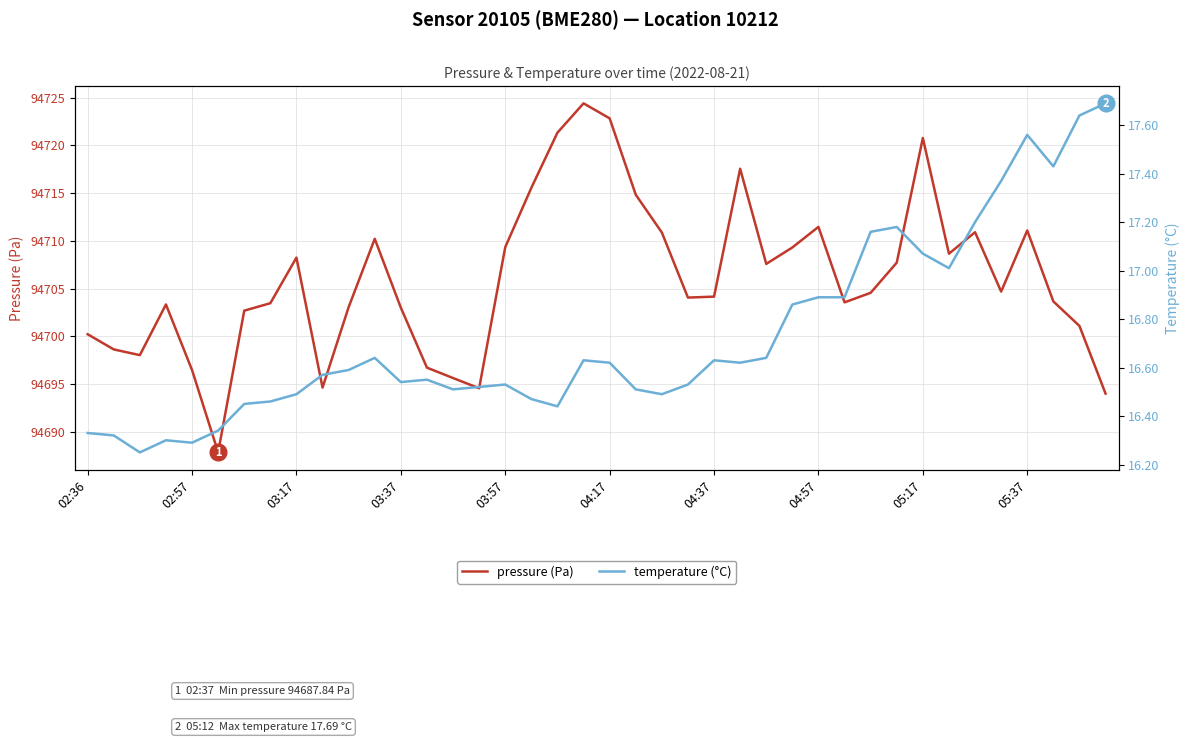

True or false: pressure (Pa) has more than 0 points higher than both neighbors.

True